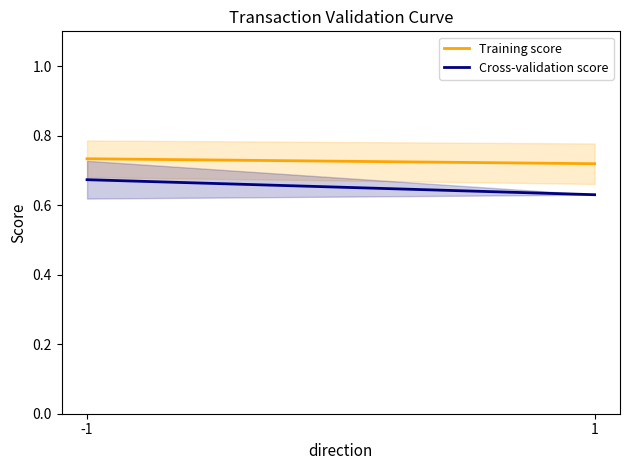

List the labels in order of Training score value, largest first.

-1, 1